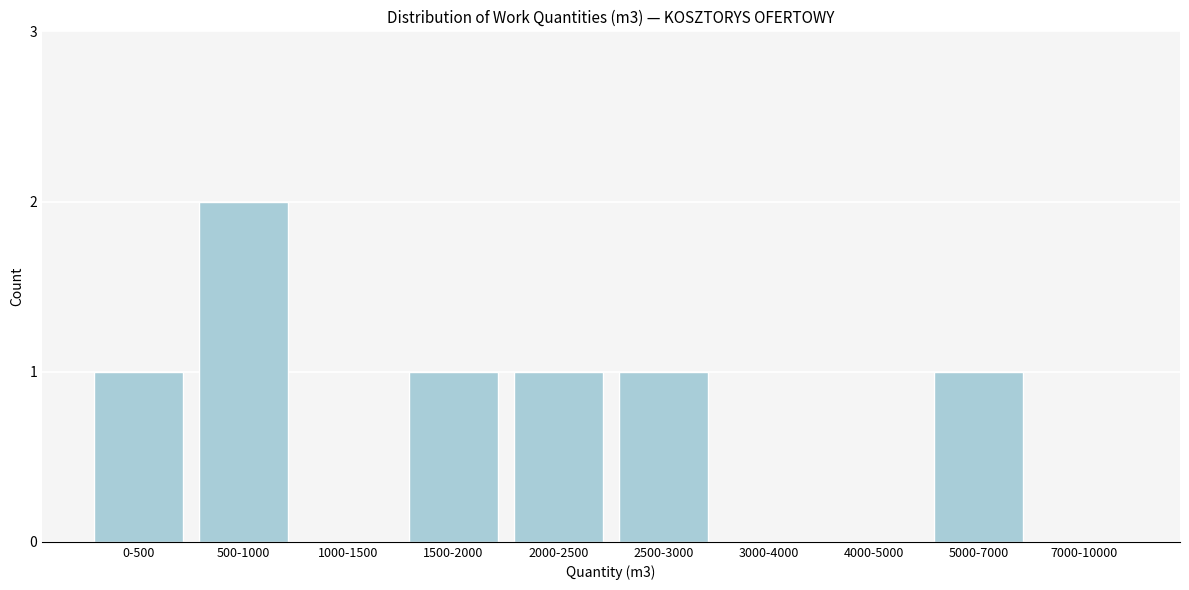

Reading left to right, list all the values displayed in this chart.

0-500=1	500-1000=2	1000-1500=0	1500-2000=1	2000-2500=1	2500-3000=1	3000-4000=0	4000-5000=0	5000-7000=1	7000-10000=0